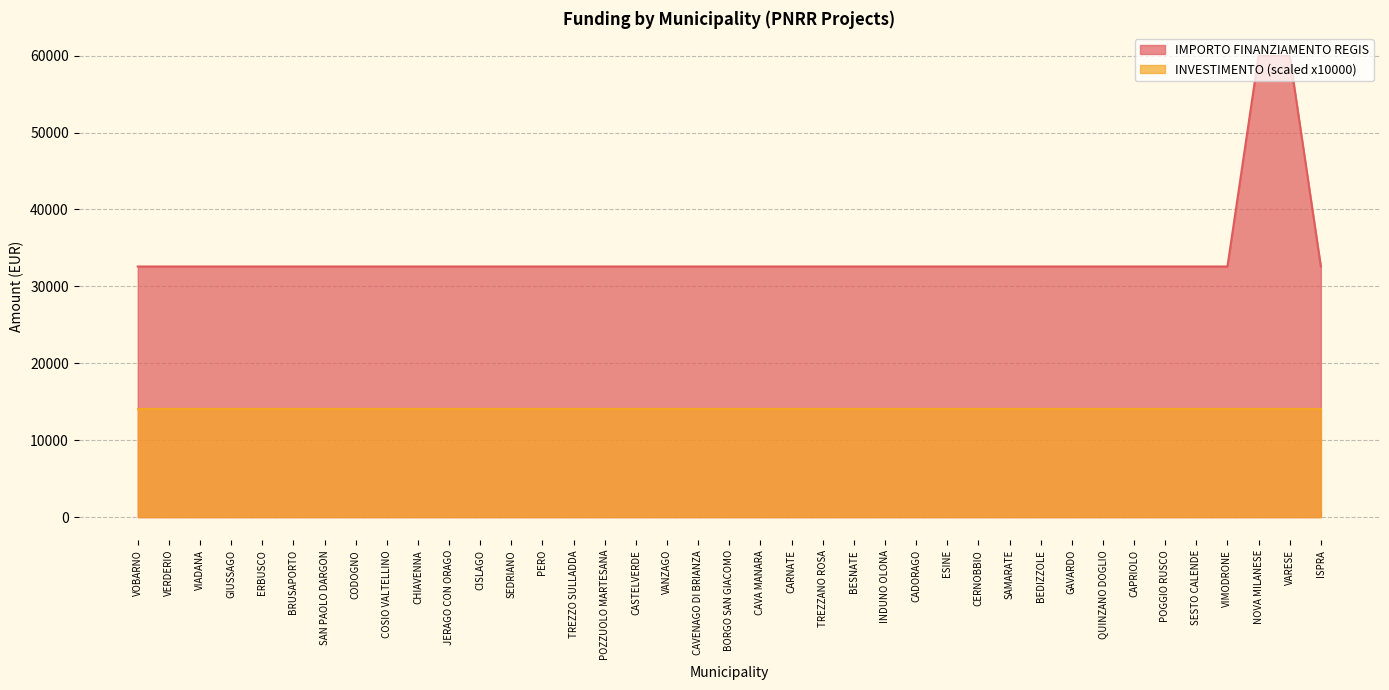

What is the value of the 9th point from the left?

32589